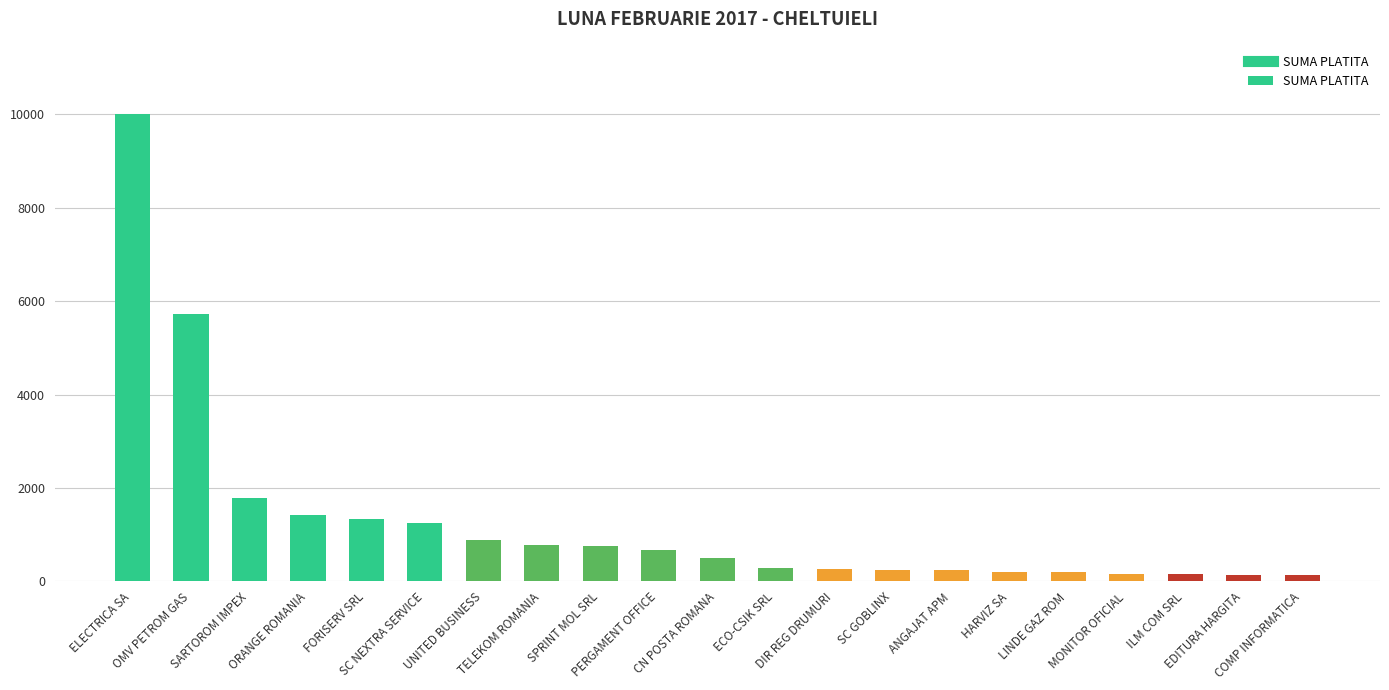

The chart shows a value of 3092.0 at OMV PETROM GAS. True or false?

False